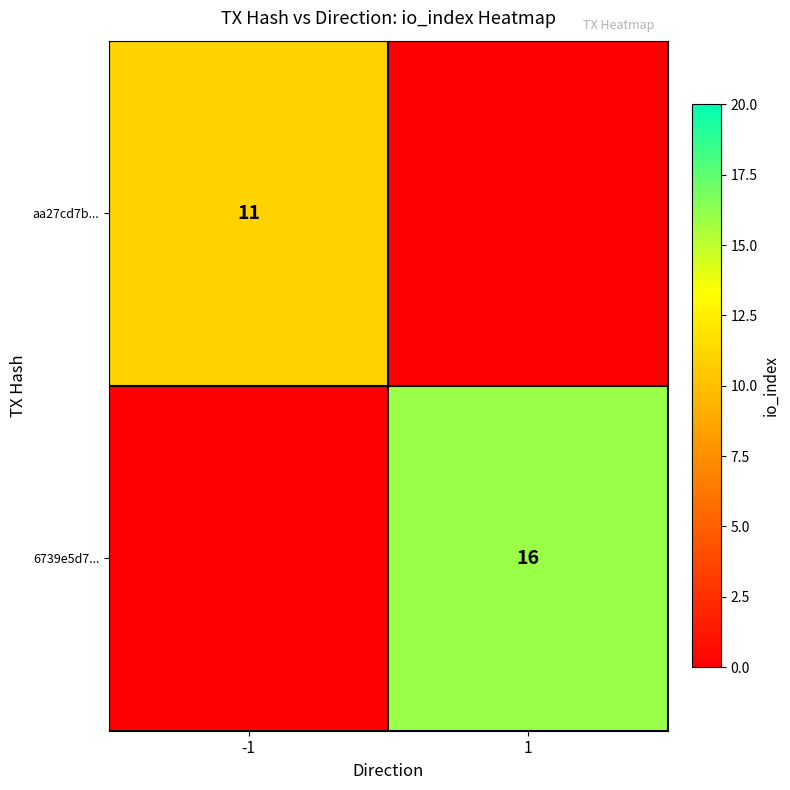

What is the total value across all series at -1?

11